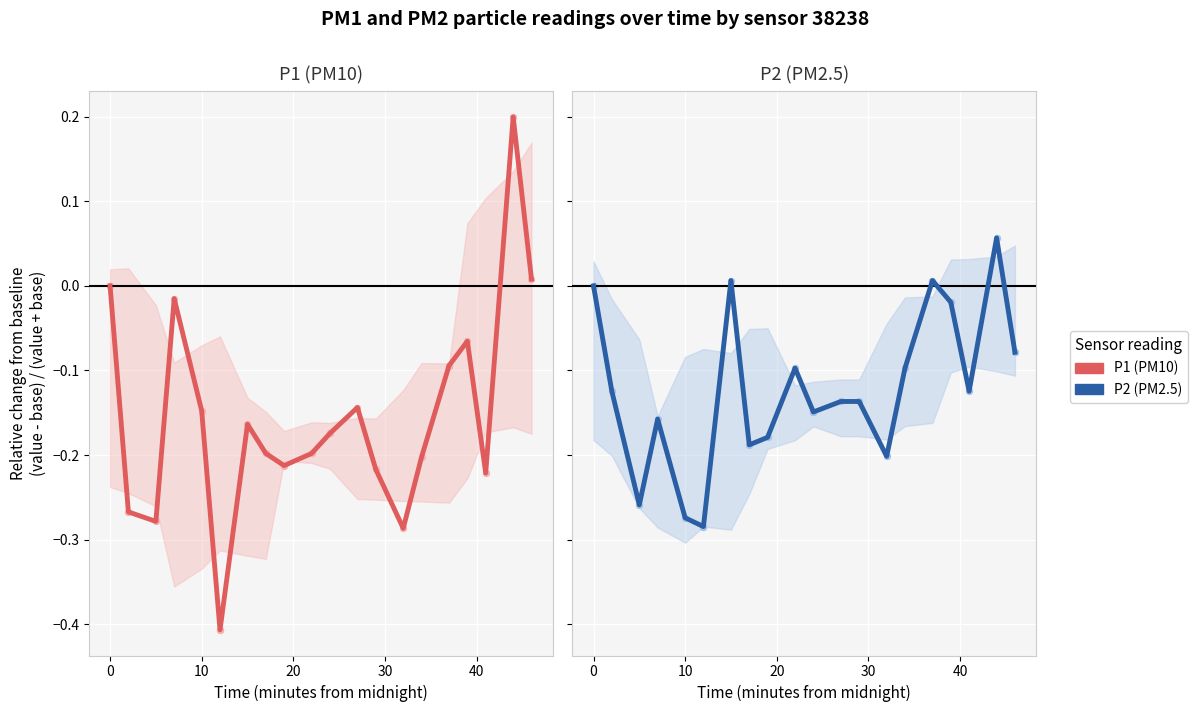

Which series contains the highest Y value?

P1